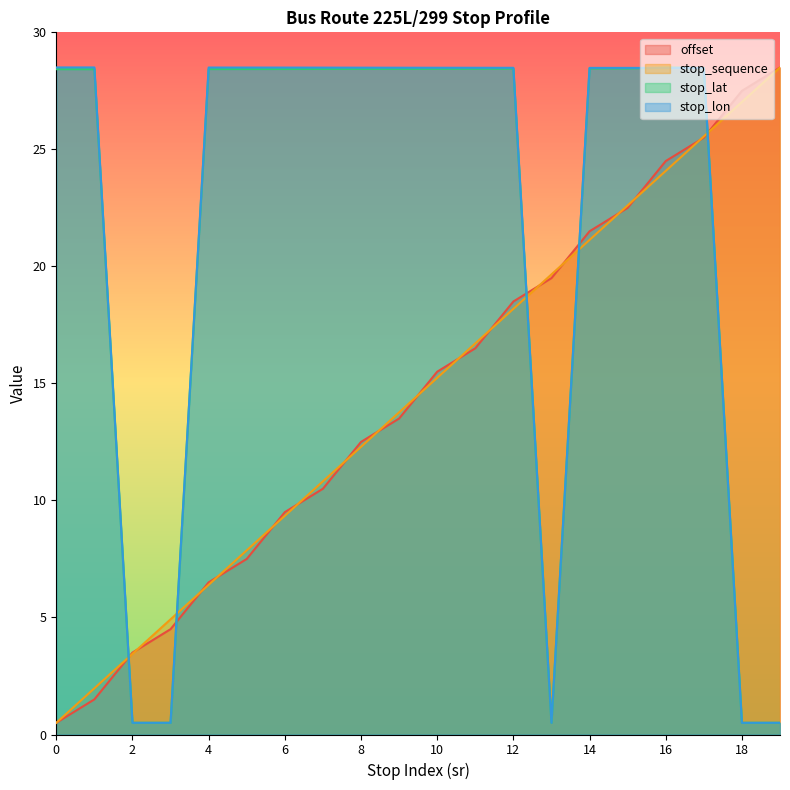

How many categories are shown in the chart?

20